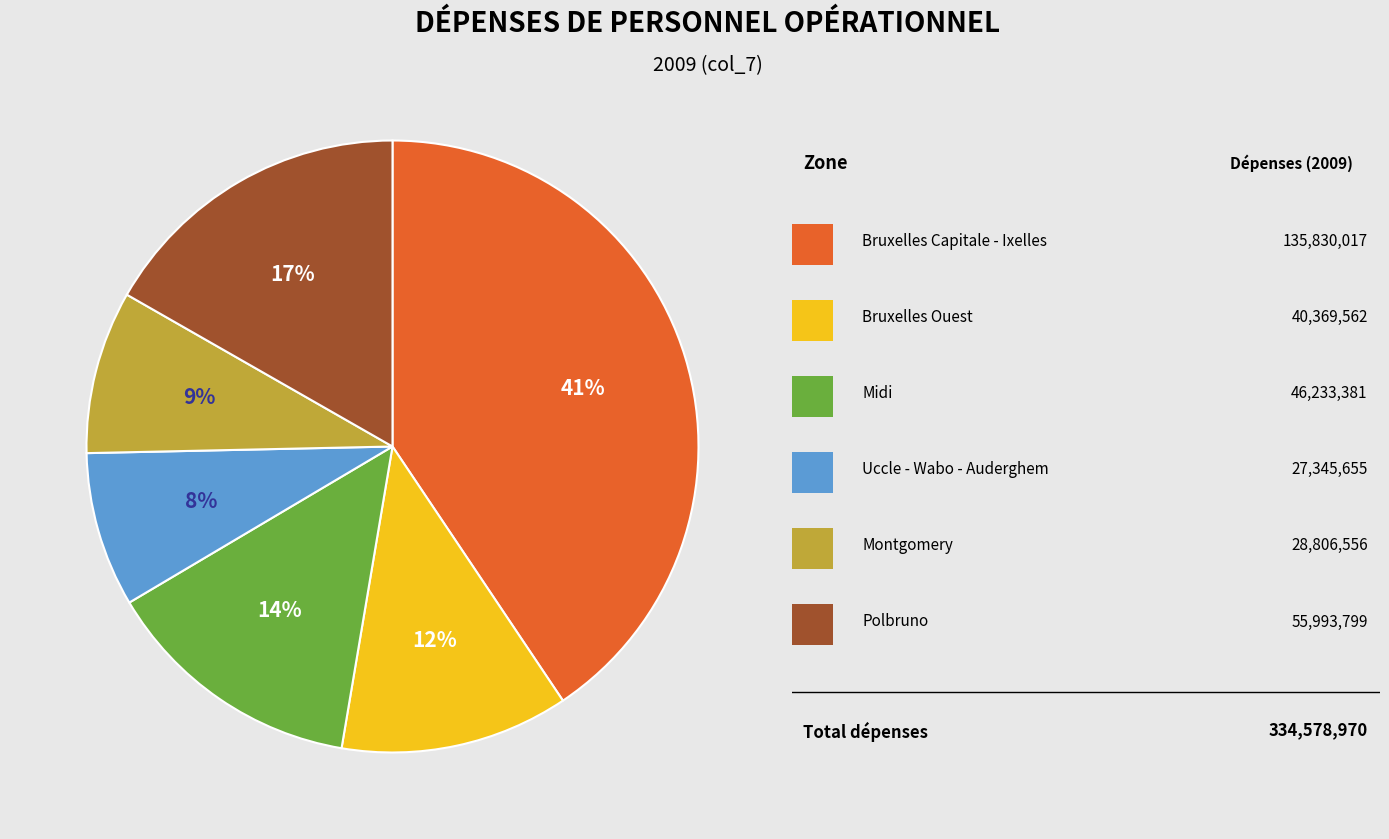

Does any single category account for the majority?

No